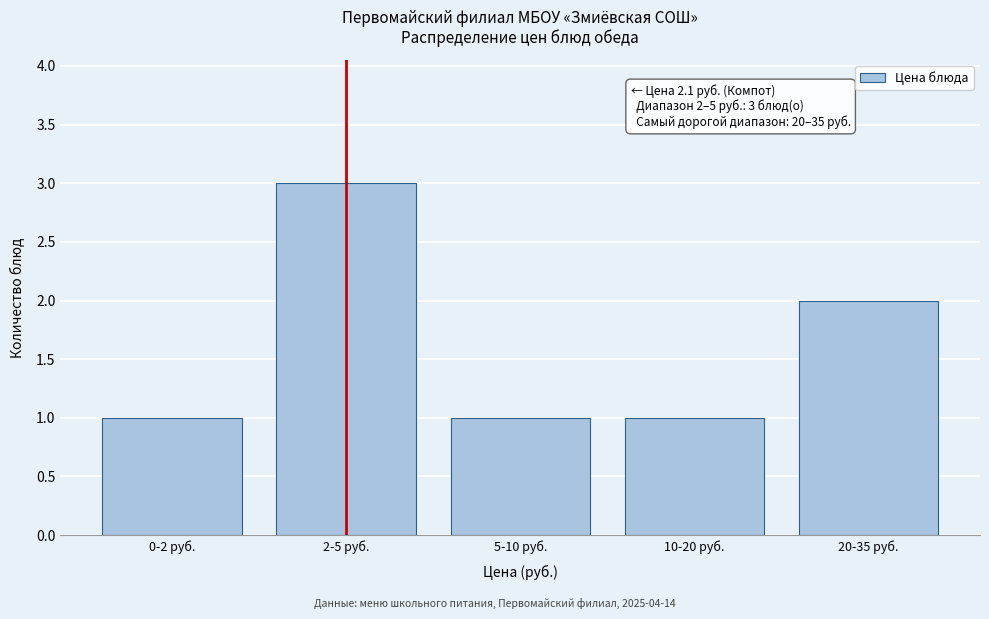

Reading left to right, list all the values displayed in this chart.

0-2 руб.=1	2-5 руб.=3	5-10 руб.=1	10-20 руб.=1	20-35 руб.=2